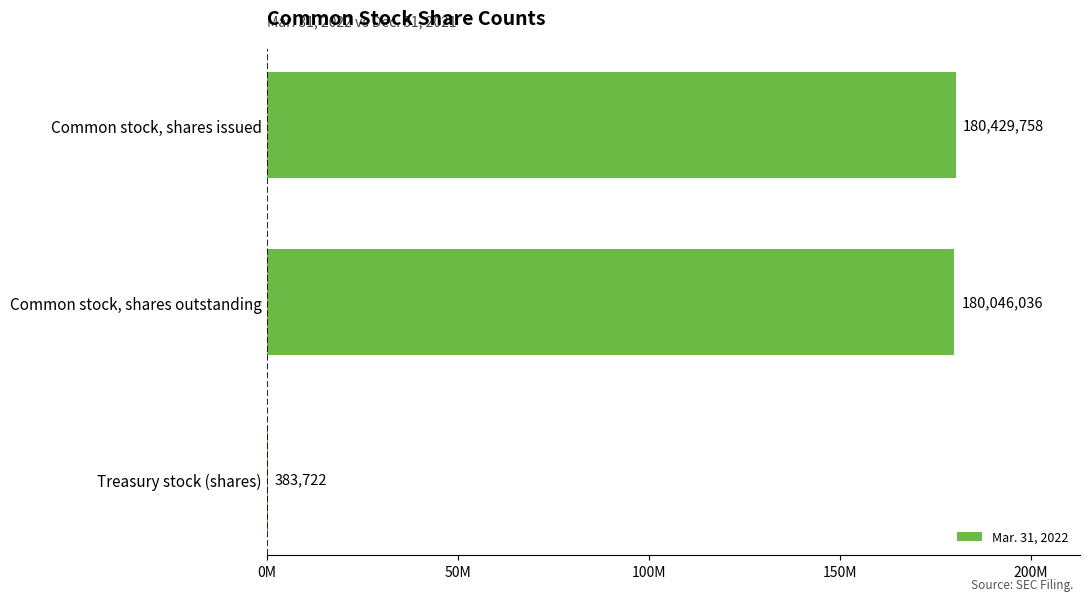

Which category has the highest value across all series?

Common stock, shares issued